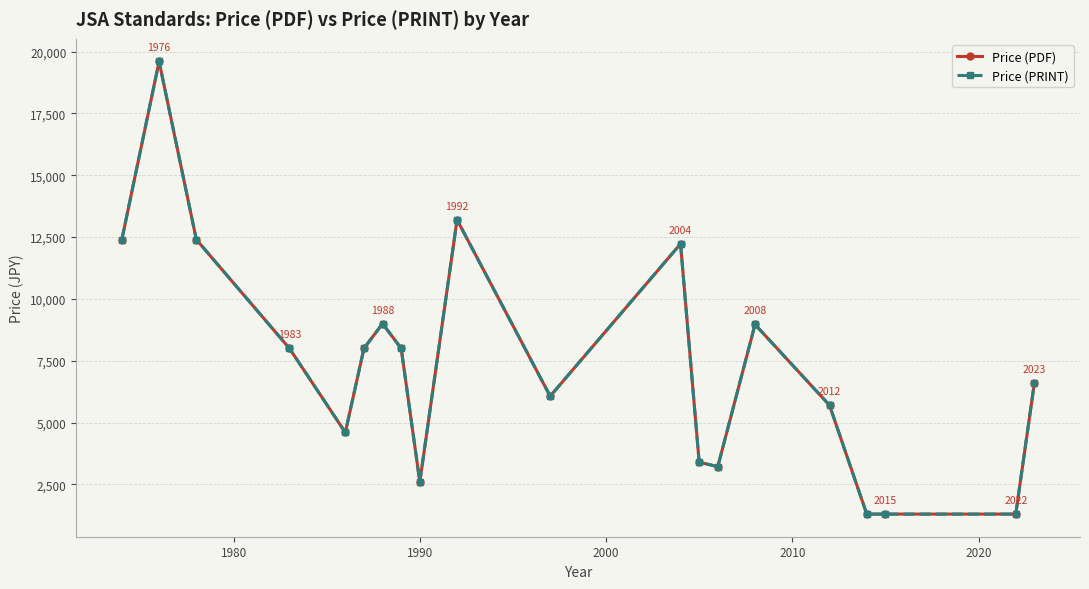

In Price (PRINT), how many points are lower than both neighbors (excluding endpoints)?

4